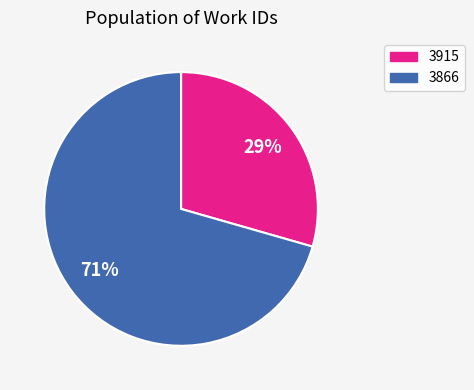

What is the largest slice in the pie chart?

3866